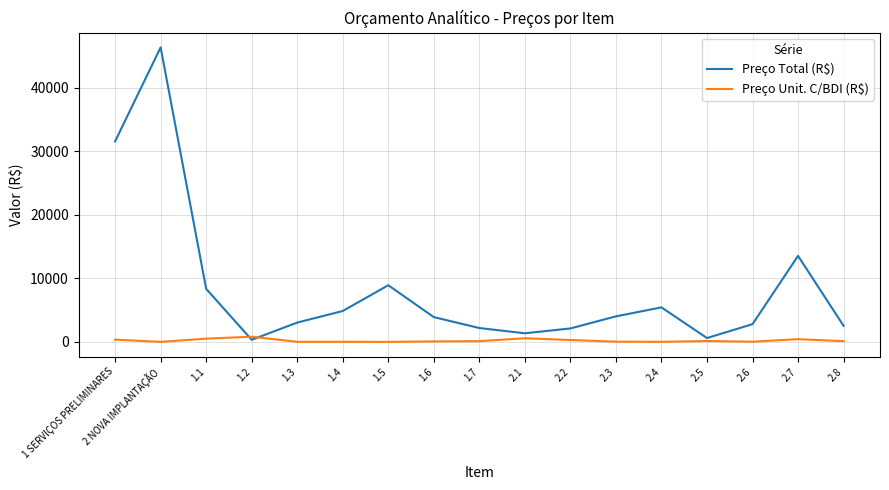

Where is Preço Total (R$) nearest to the value 23340?

1 SERVIÇOS PRELIMINARES